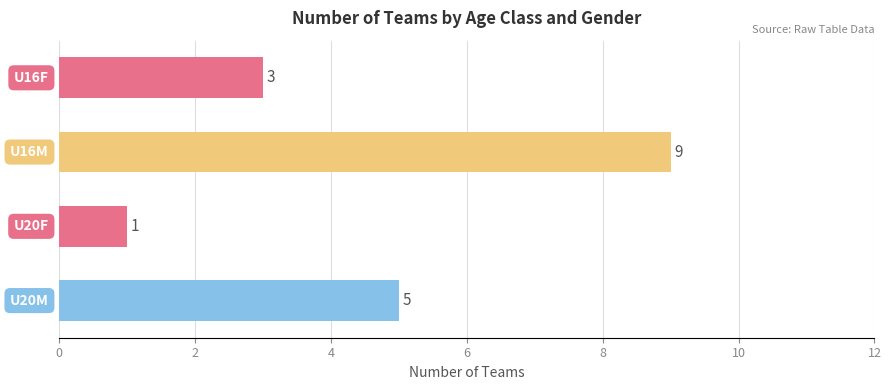

Count the values in the range 3 to 9.

3